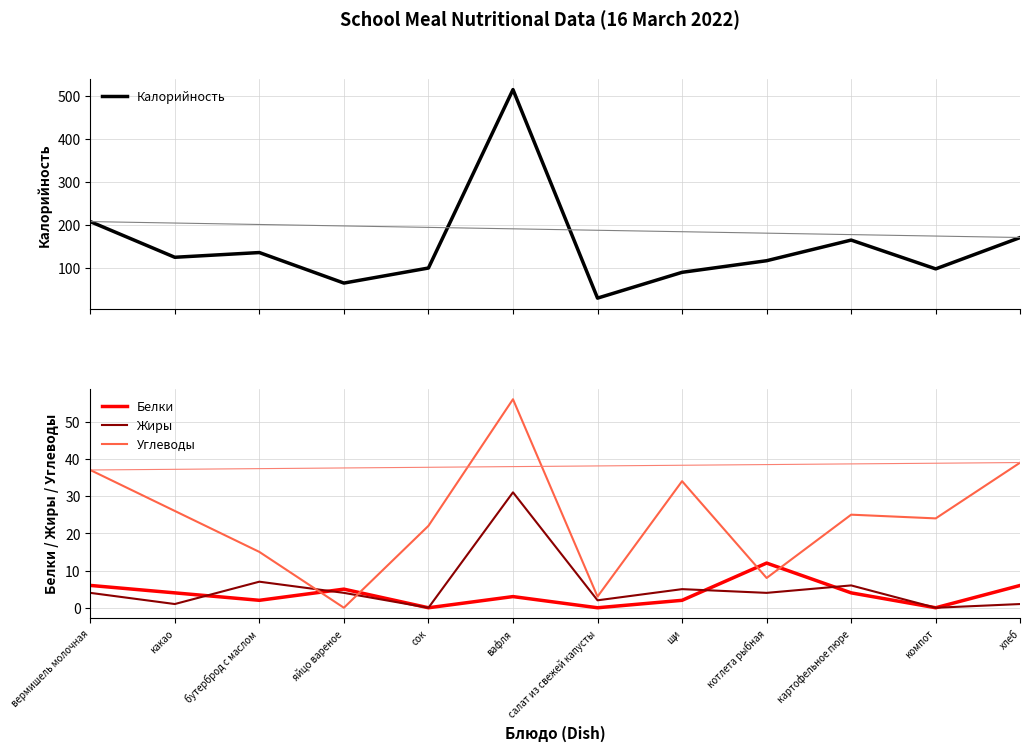

True or false: Углеводы has more than 2 points higher than both neighbors.

True